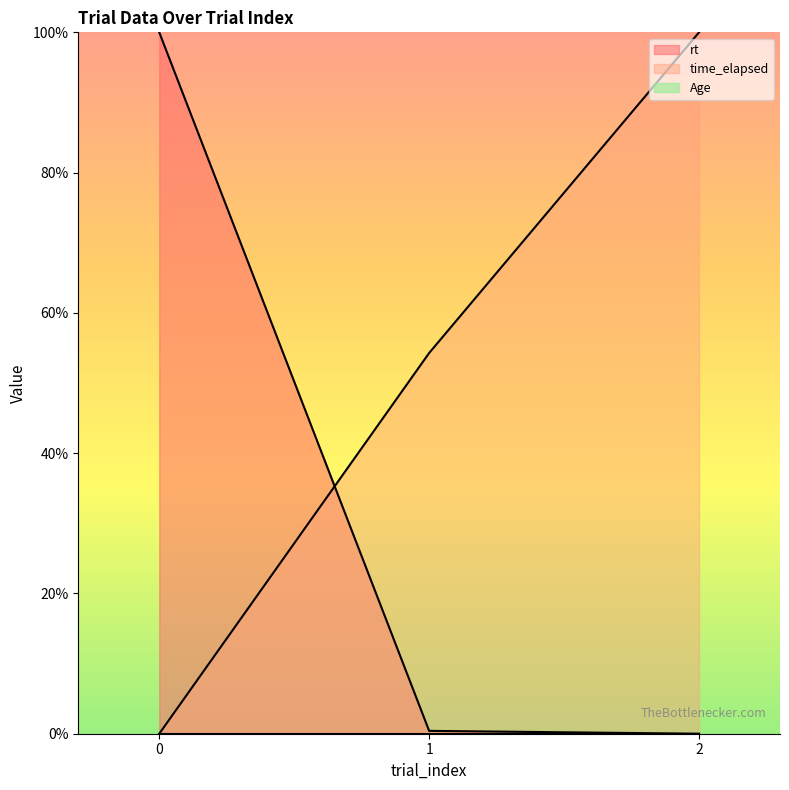

Which series changed the most between 1 and 2?

time_elapsed